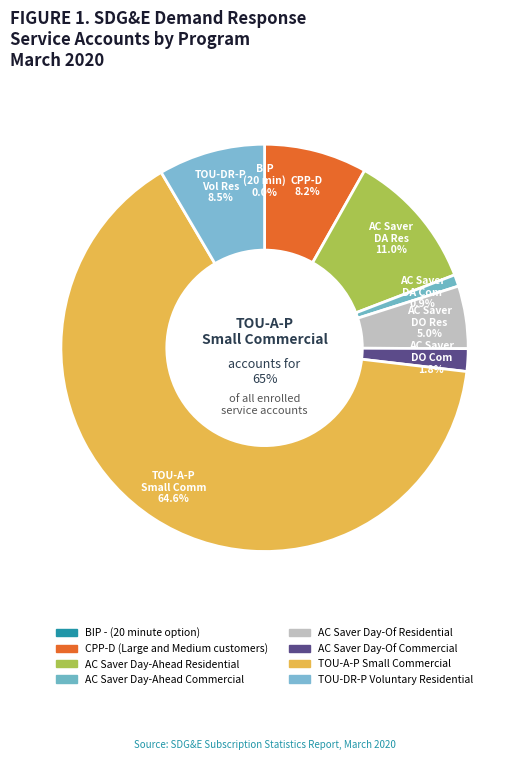

How many slices are in this pie chart?

8